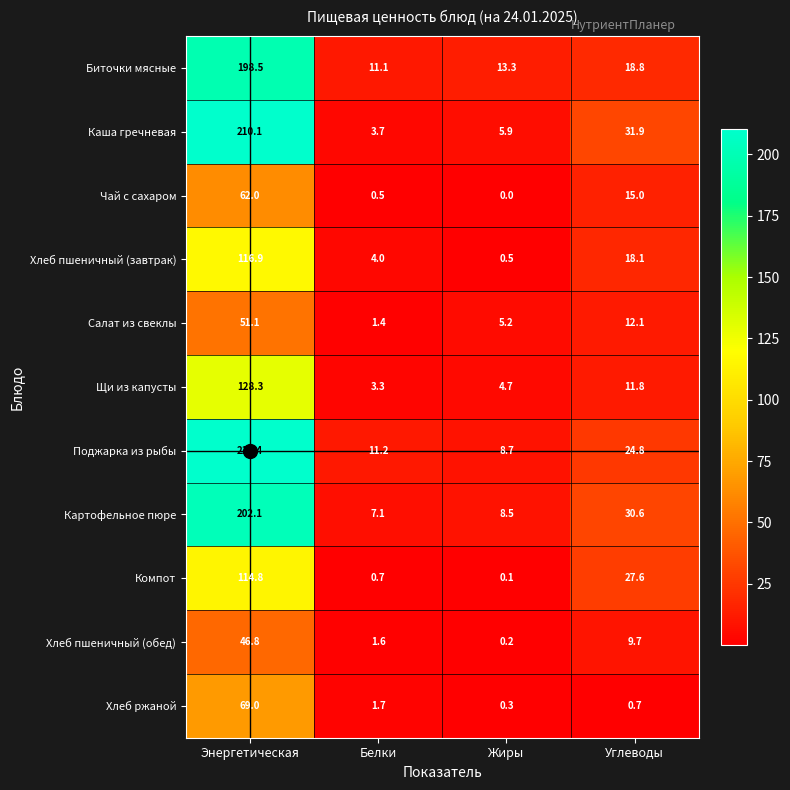

The Хлеб ржаной series shows 0.3 at Углеводы. True or false?

False